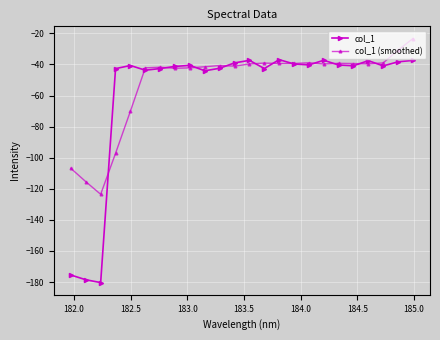

What is the greatest value displayed?

-23.3